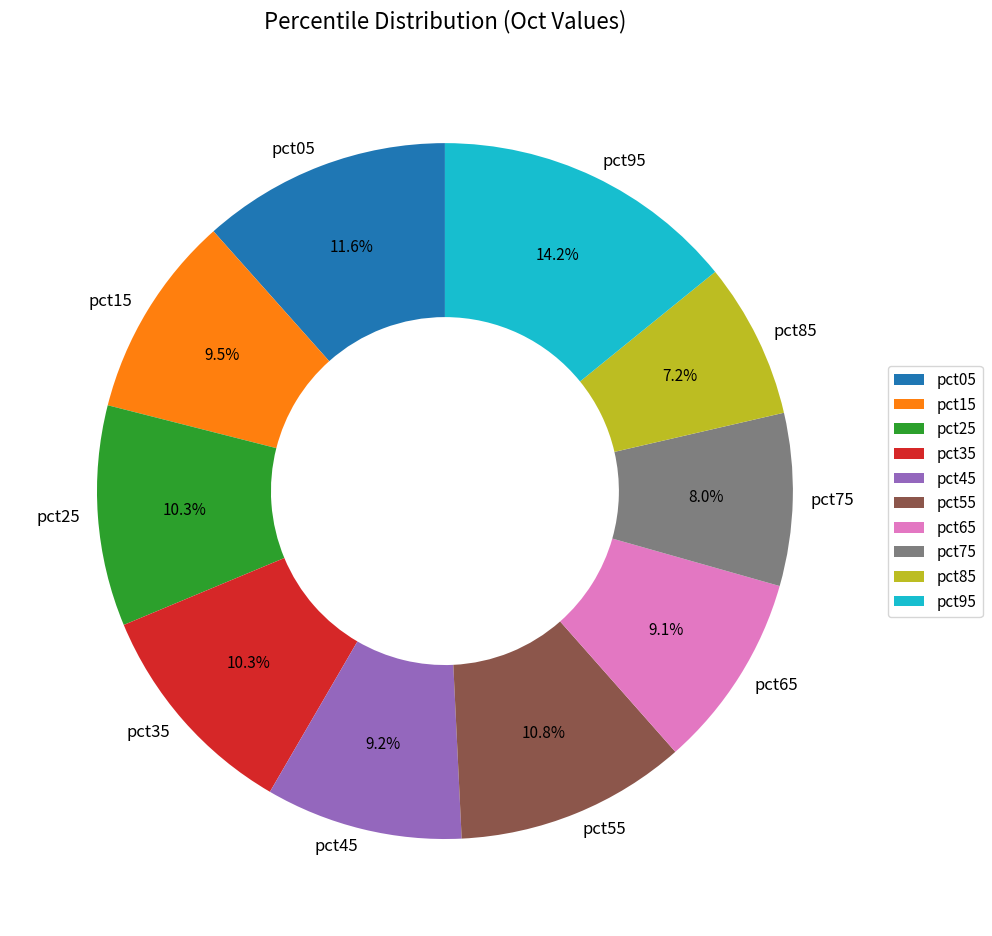

To the nearest percent, what is the average slice percentage?

10%